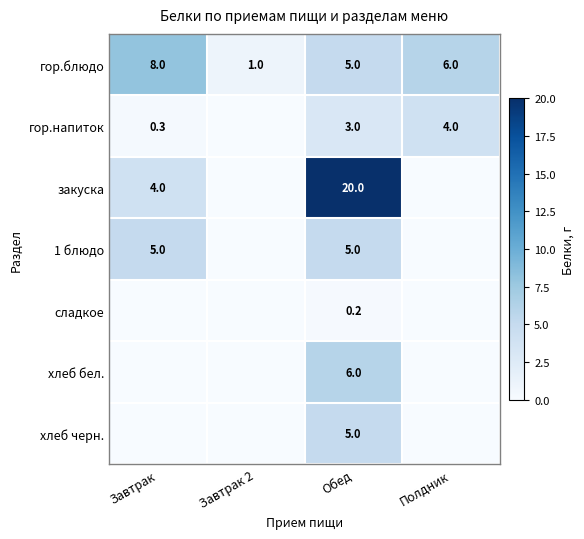

Is it true that хлеб черн. equals 5.0 at Обед?

True